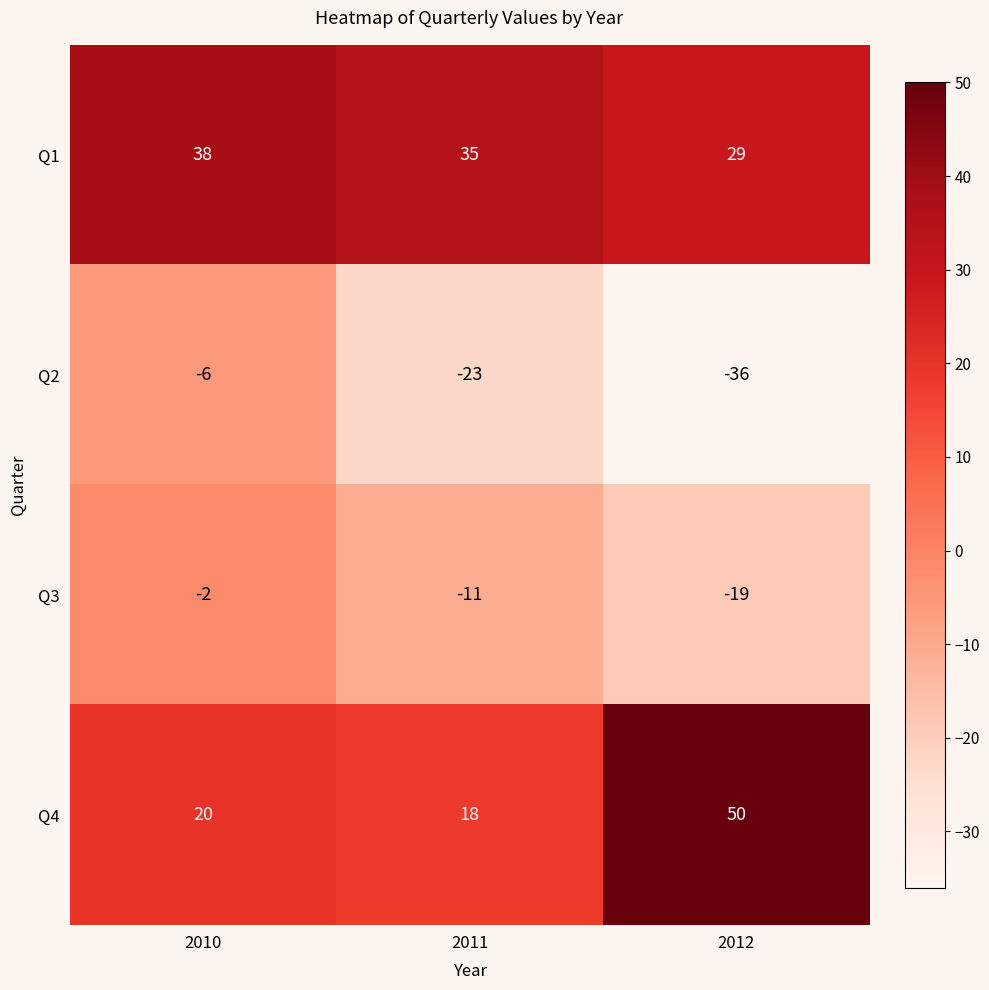

Count the number of categories in the chart.

3